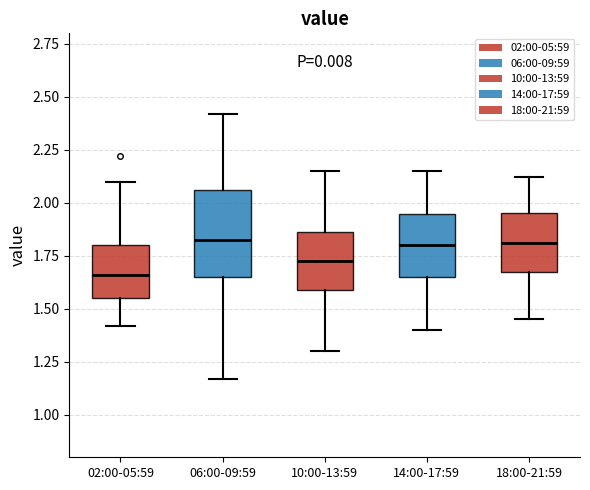

Where does the lower whisker of the box for 10:00-13:59 end on the y-axis? The values are not printed on the chart, so give them approximately, as read against the axis.

1.30